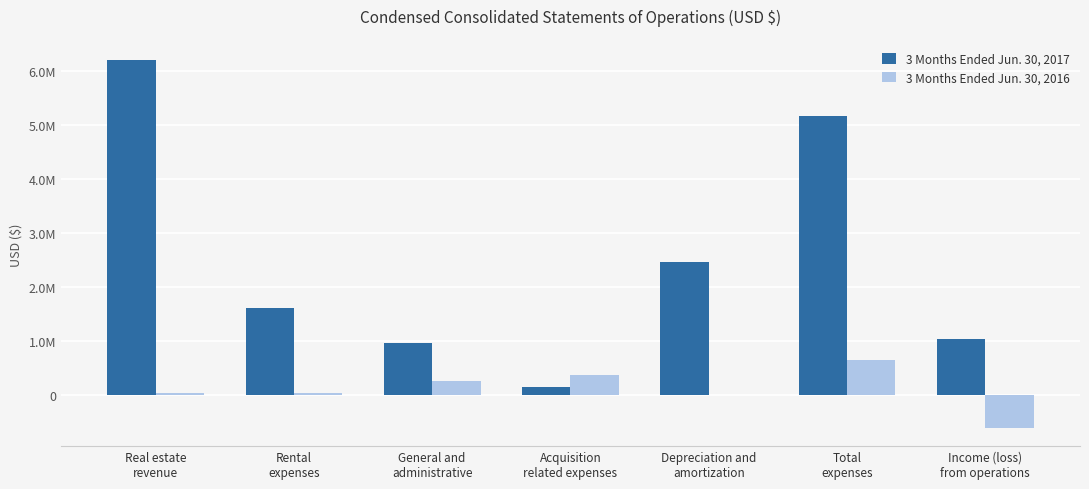

Are the bars horizontal?

No